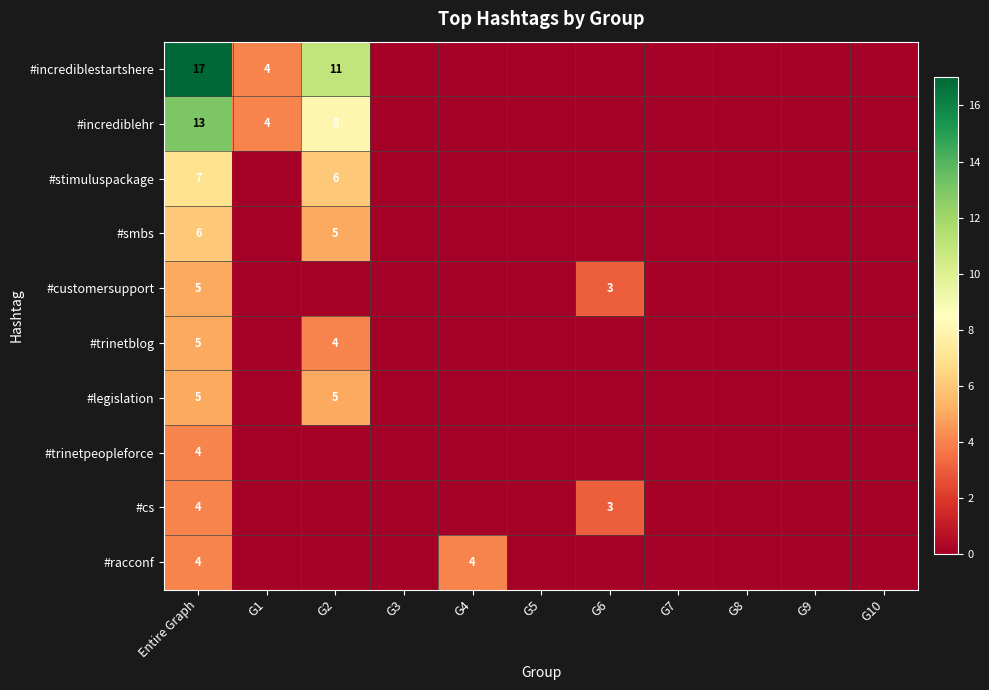

At how many categories does at least one series exceed 3?

4